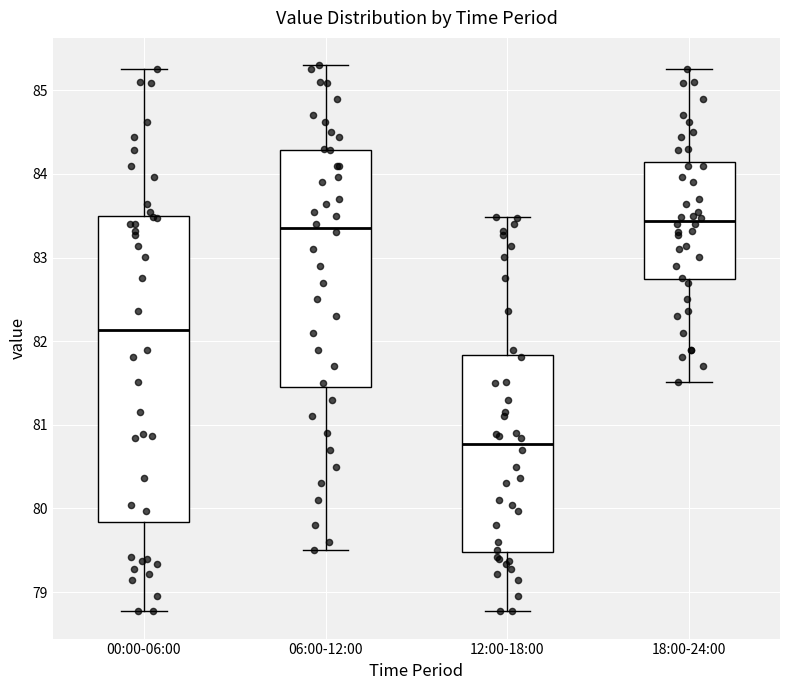

Which box is the tallest, from its lower edge to its upper edge?

00:00-06:00